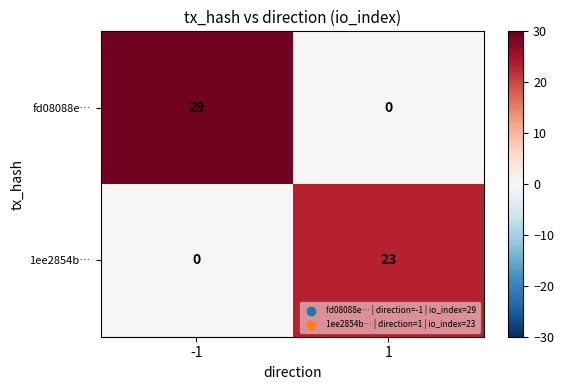

What is the maximum value shown in the chart?

29